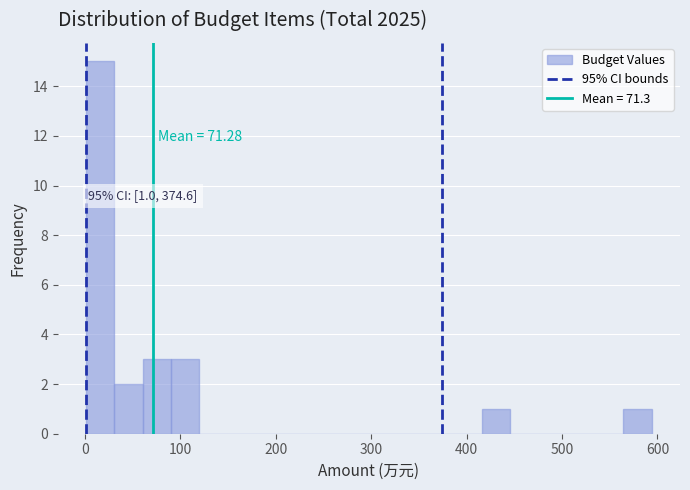

Read against the x-axis, roughly where is the centre of the tallest bar?

20